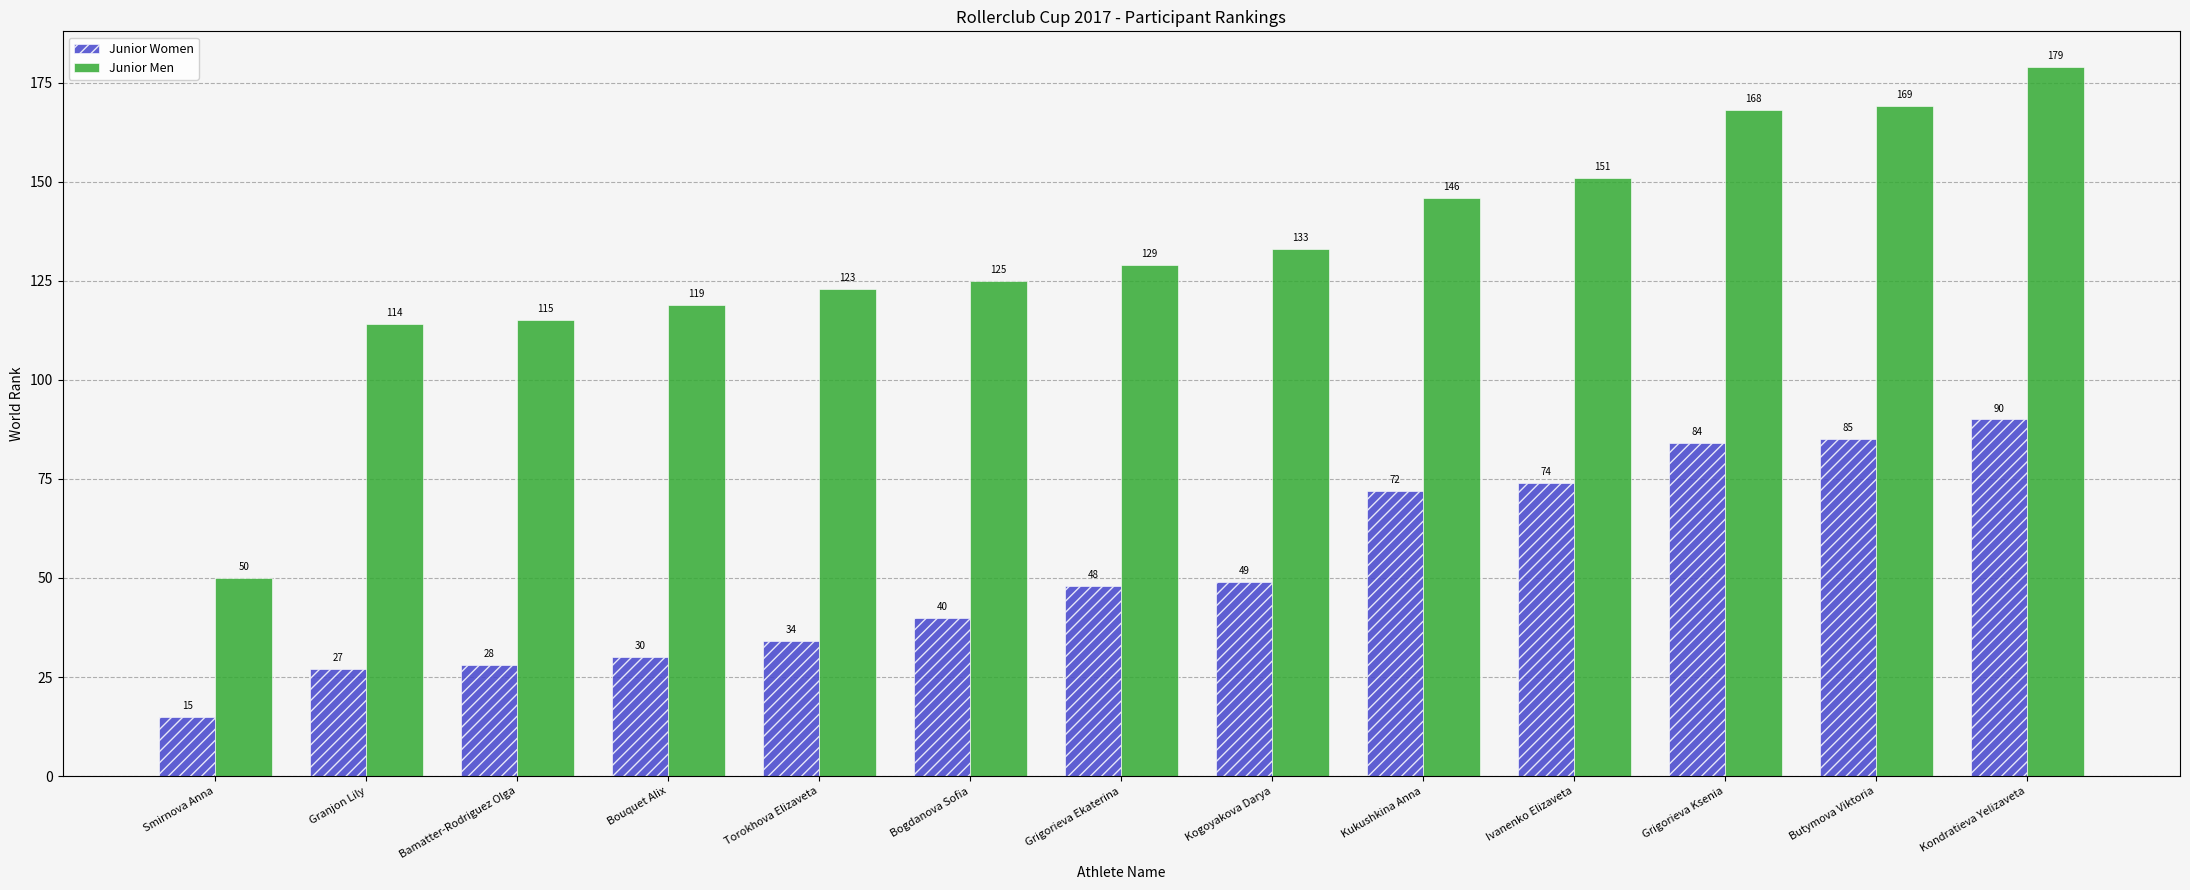

The Junior Men series shows 151 at Ivanenko Elizaveta. True or false?

True